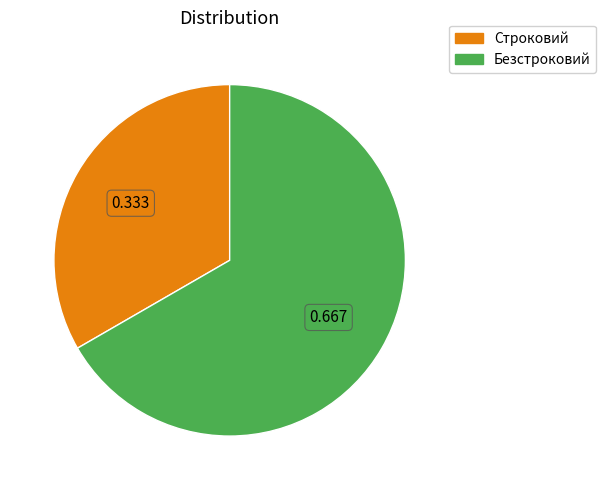

How many segments does this pie chart have?

2